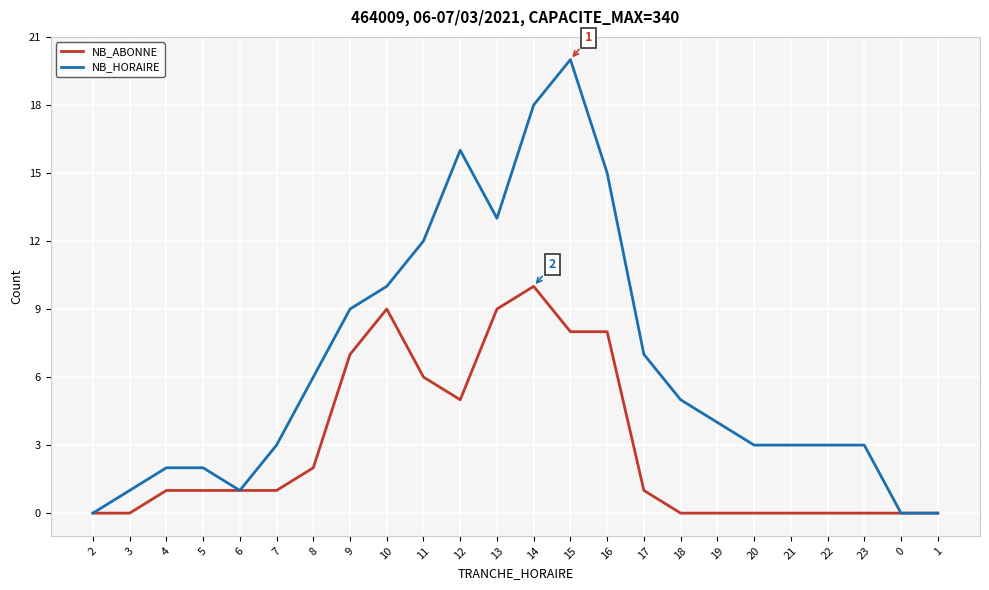

Which category has the highest value in the NB_ABONNE series?

14